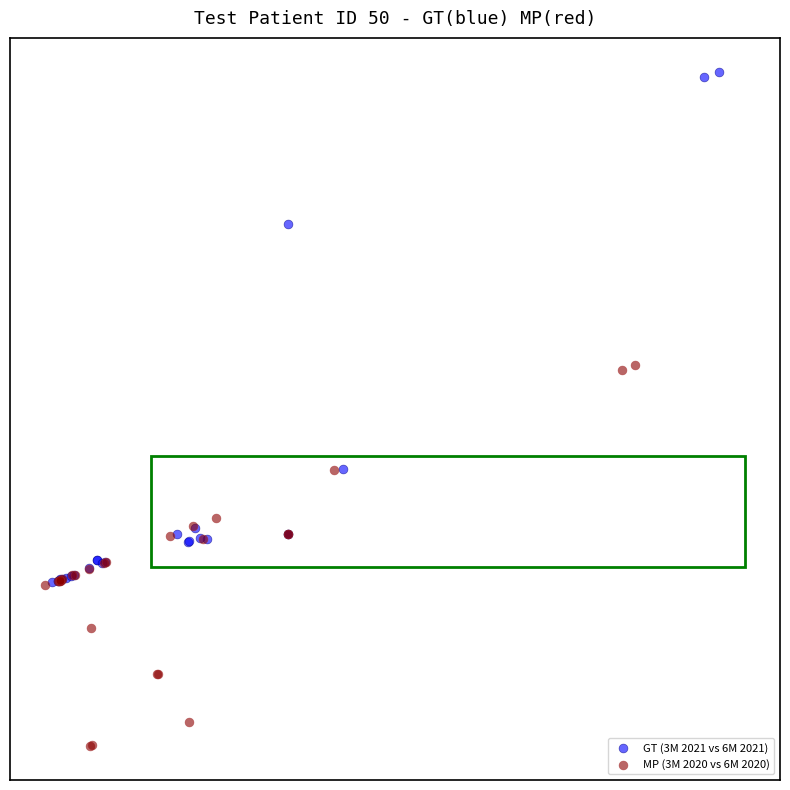

What are all the series names shown in the legend?

GT (3M 2021 vs 6M 2021), MP (3M 2020 vs 6M 2020)